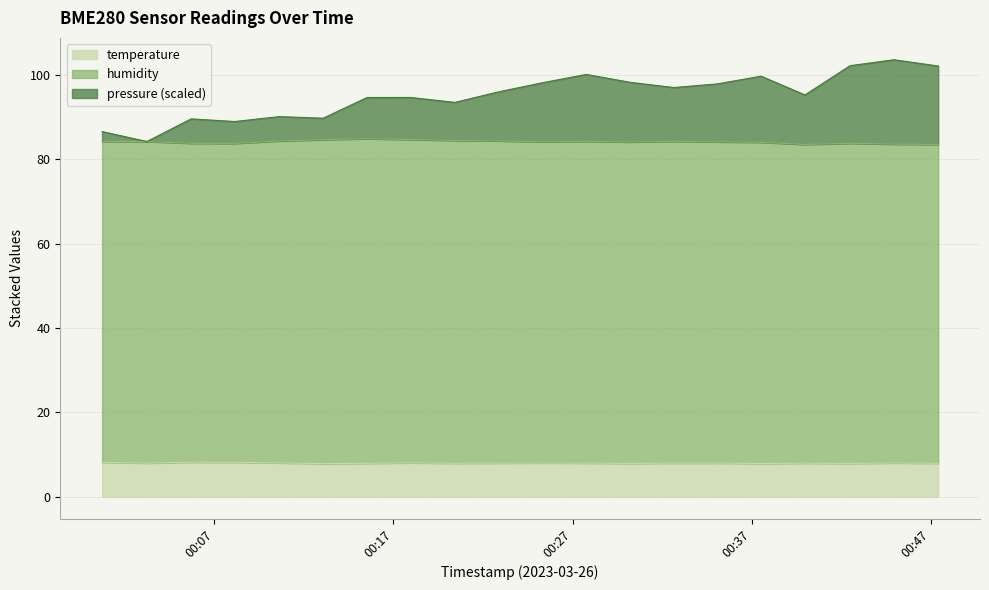

At which category does temperature reach its first local valley?

2023-03-26T00:03:15